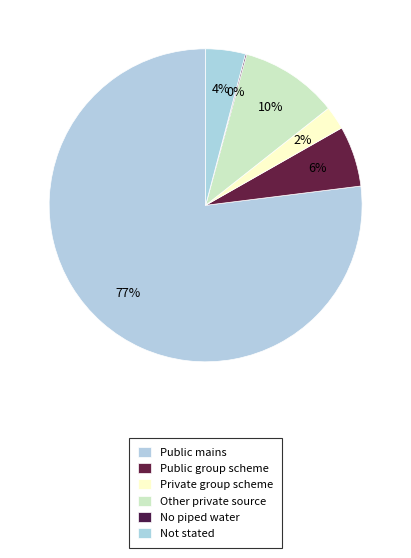

Which category has the biggest portion of the pie?

Public mains